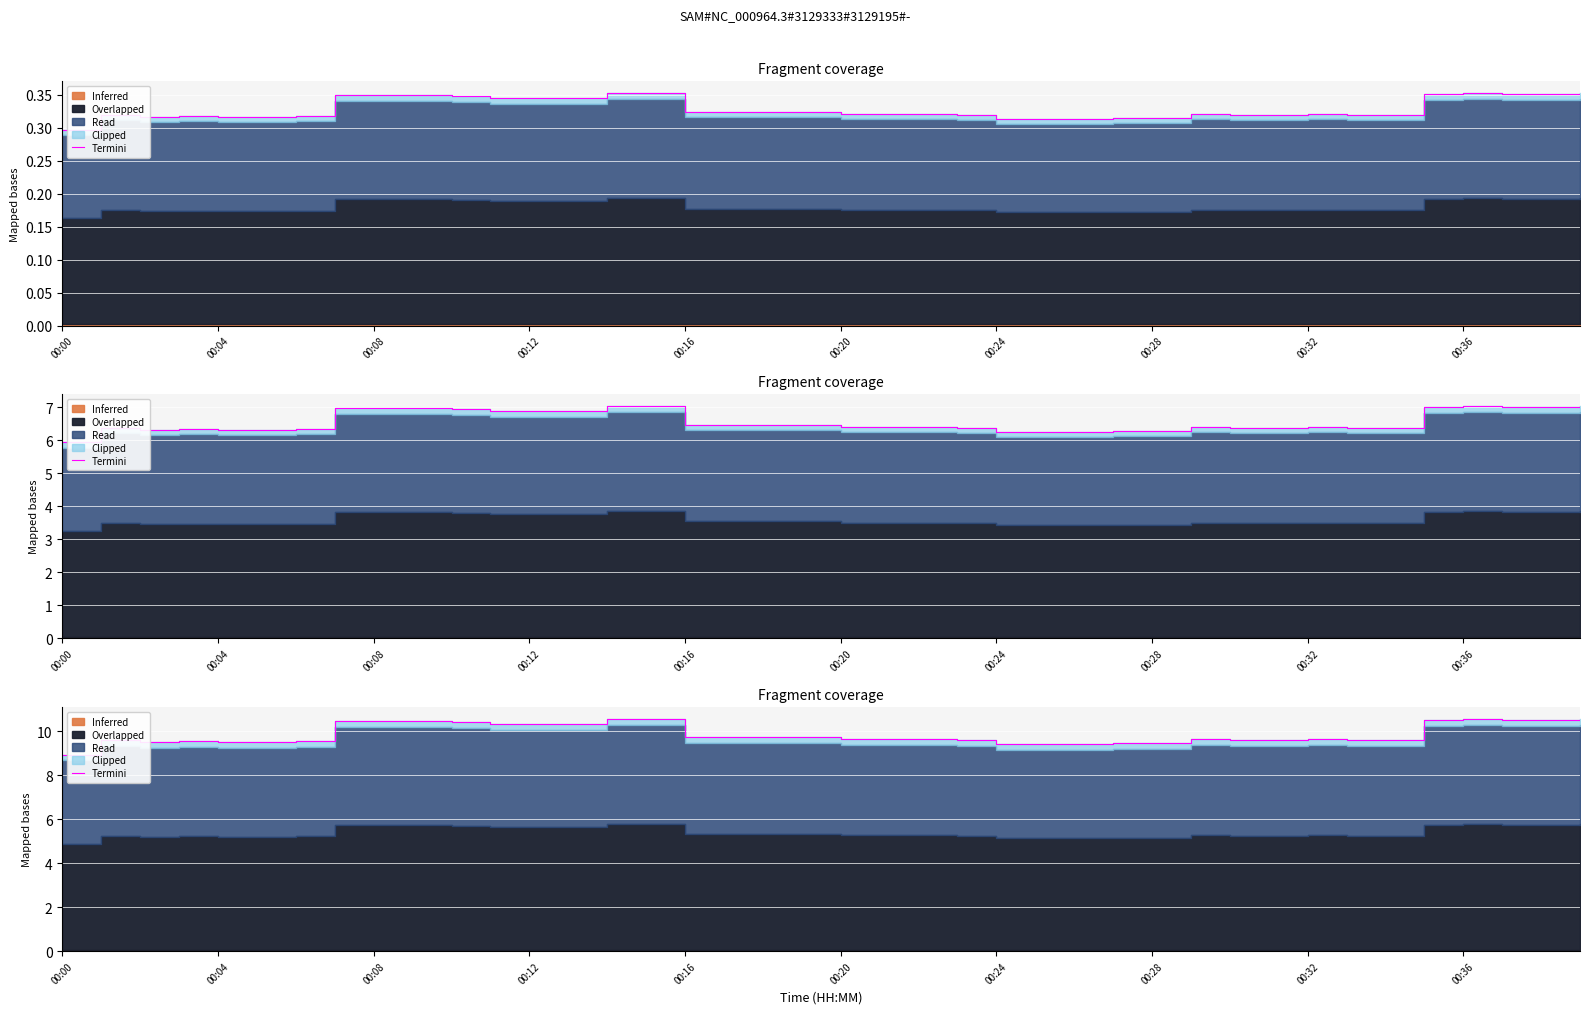

Approximately how many times larger is the value at 25 compared to 30?

1.0